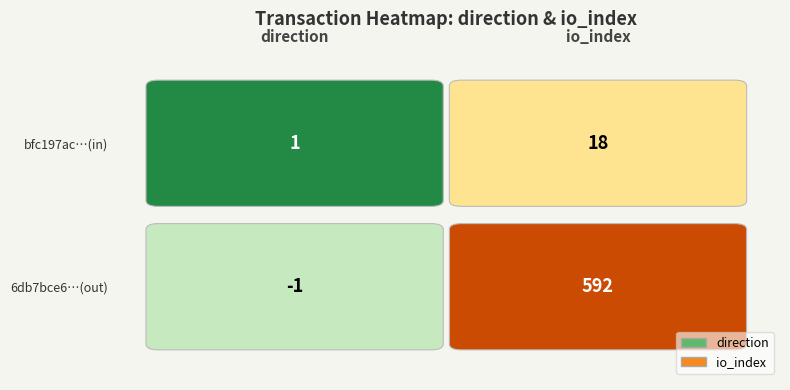

Count the 6db7bce6942a87b30b35dda60424b1554e54db9 values in the range -1 to 592.

2